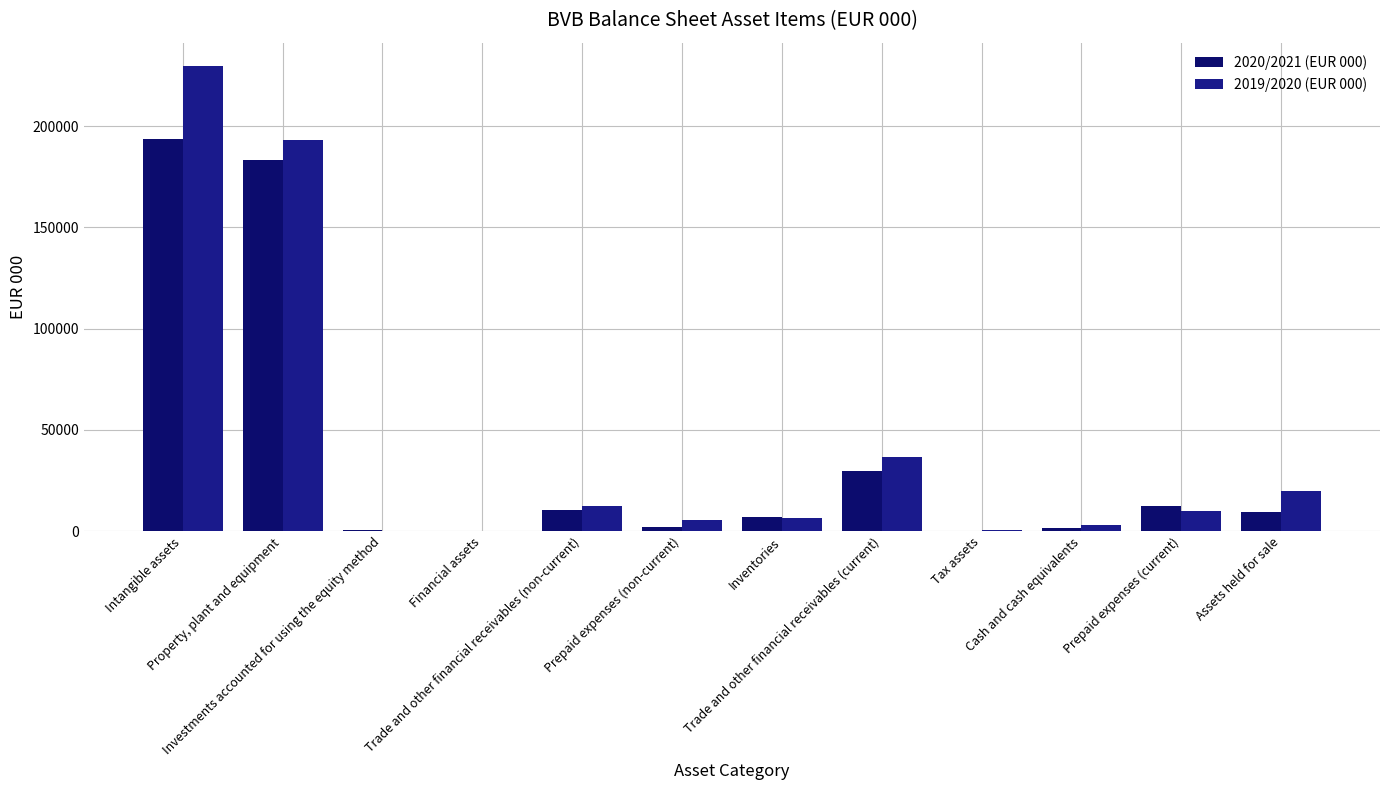

Does the chart contain stacked bars?

No